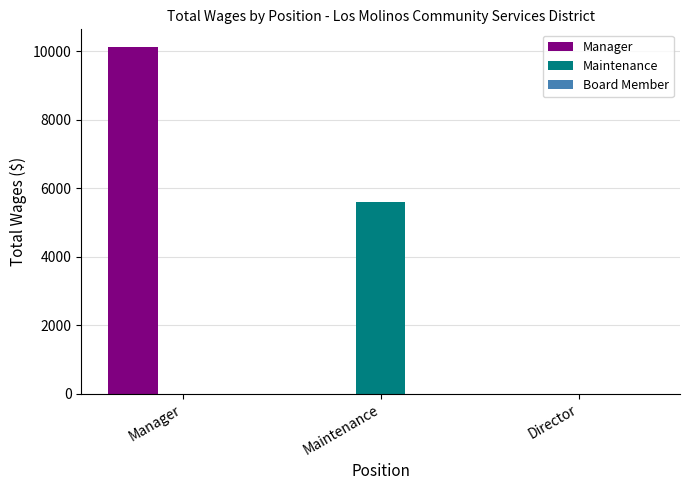

What is the sum of all Manager values?

10133